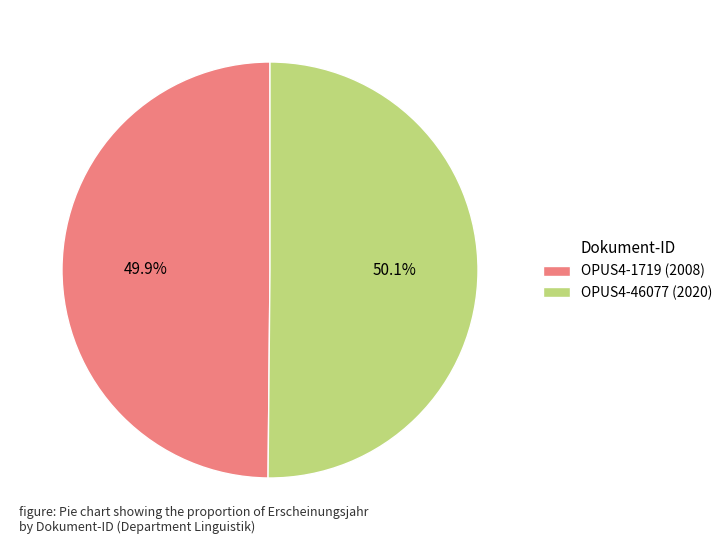

How many slices are in this pie chart?

2